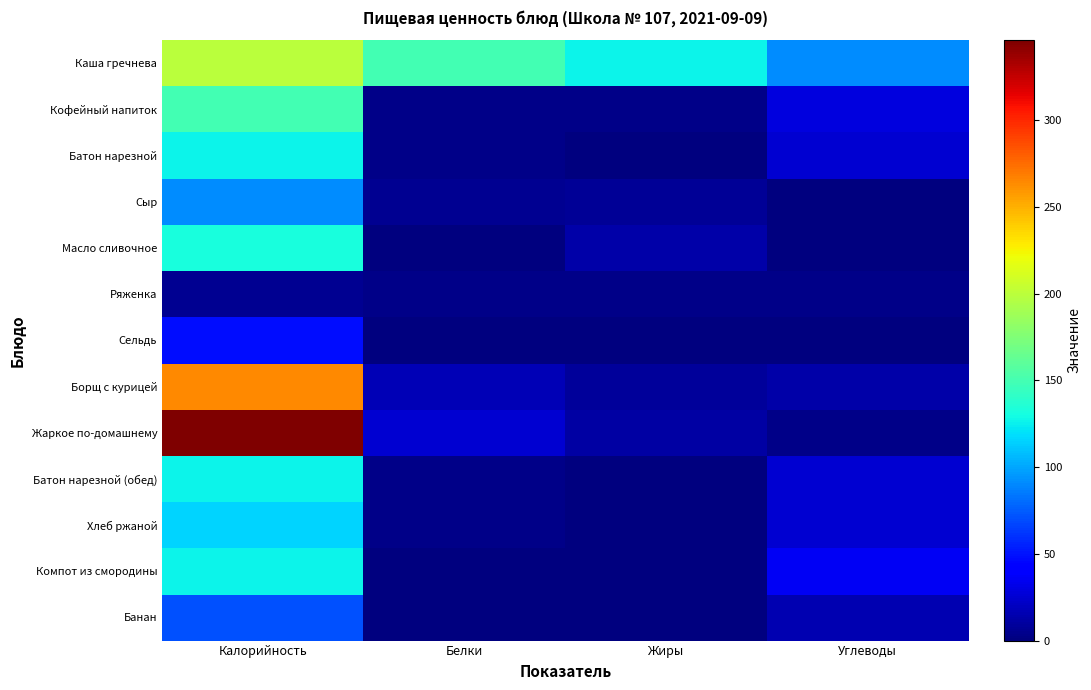

How many series are shown in this chart?

13